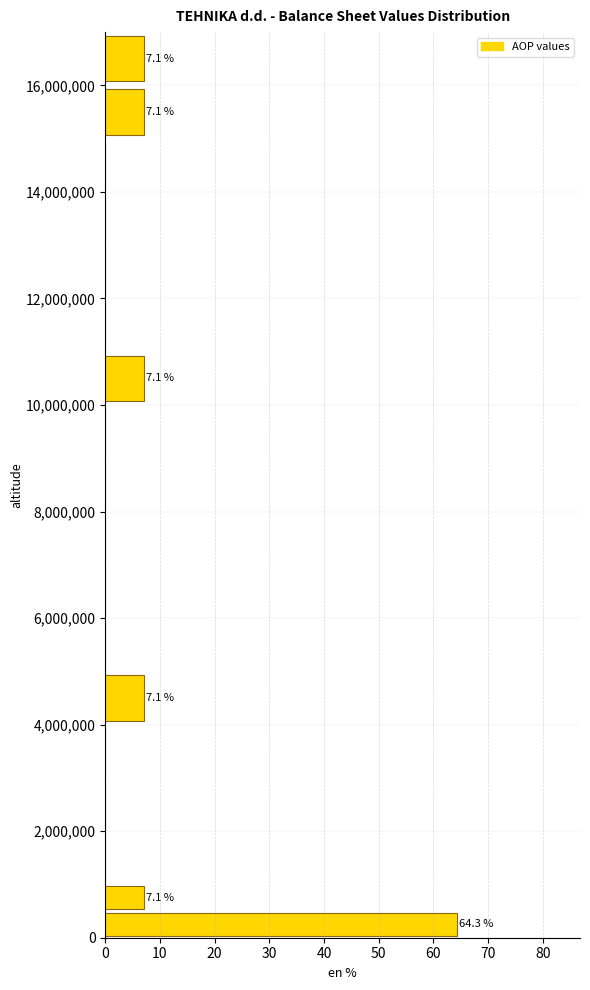

Around what value on the y-axis is the longest bar? Give the approximate position of its centre, as read against the axis.

200000